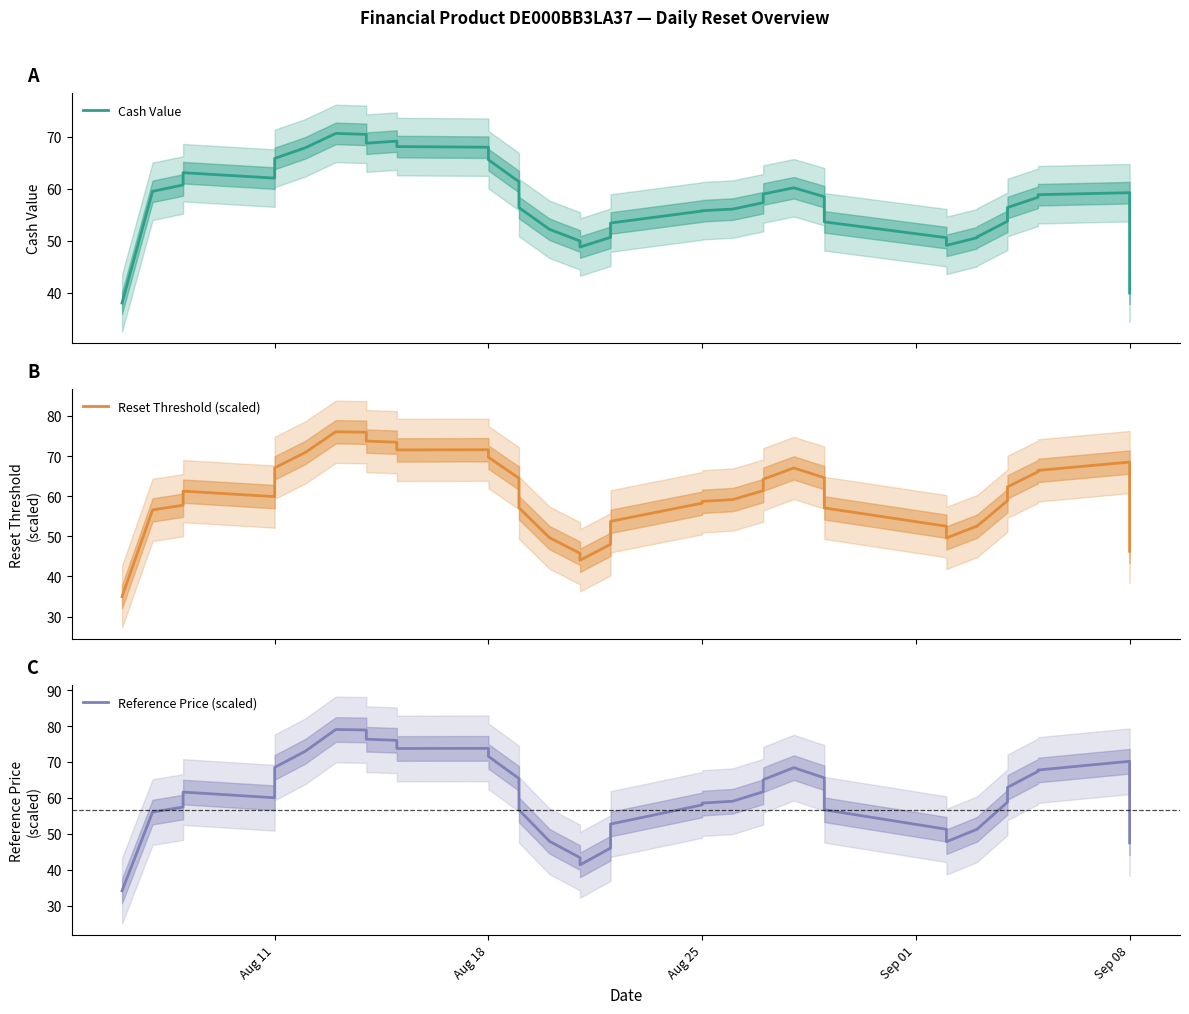

What are all the series names shown in the legend?

Cash Value, Reset Threshold (scaled), Reference Price (scaled)